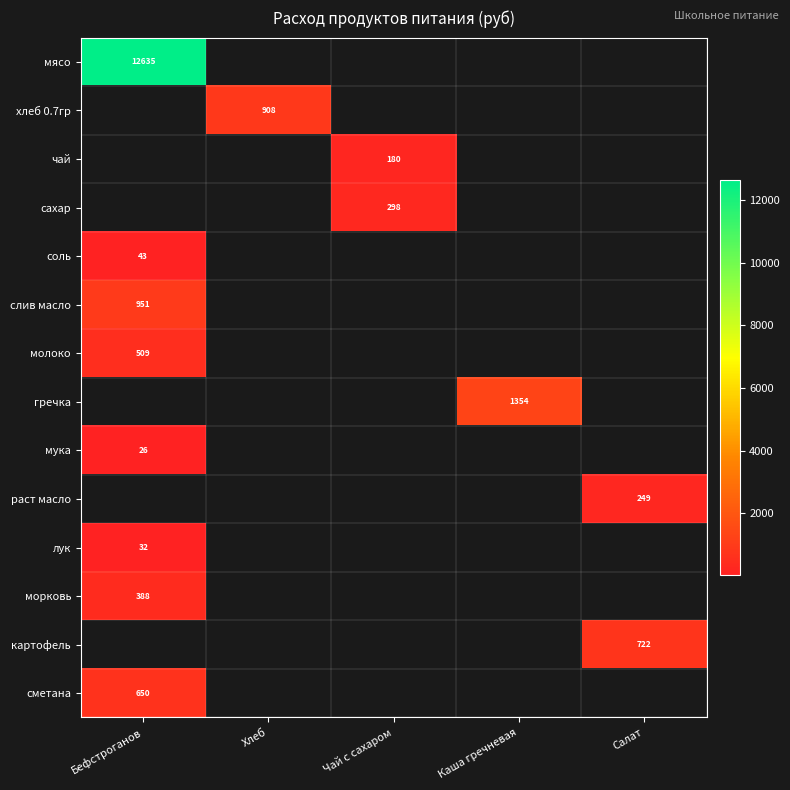

The value of сметана at Бефстроганов is 317. True or false?

False